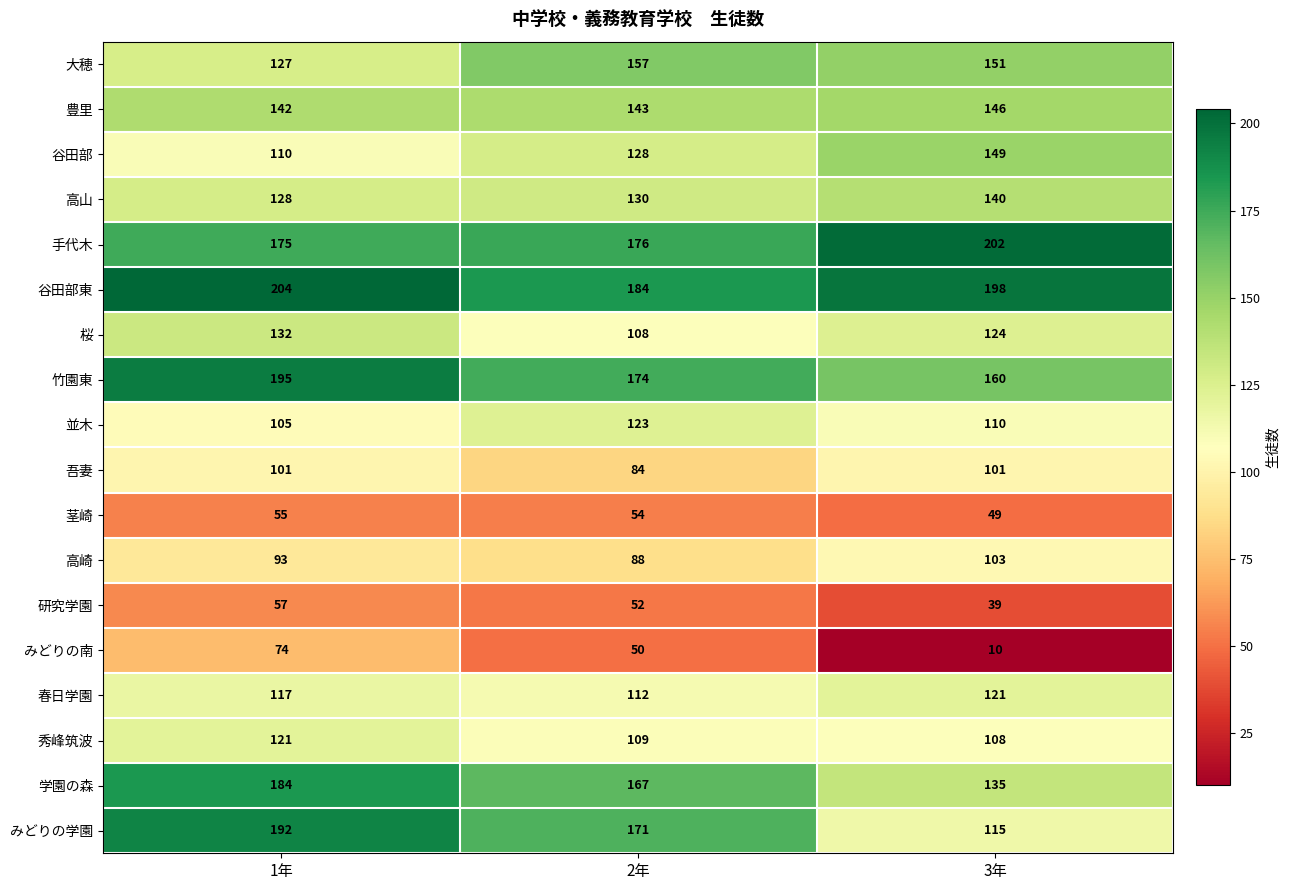

Count the number of categories in the chart.

3